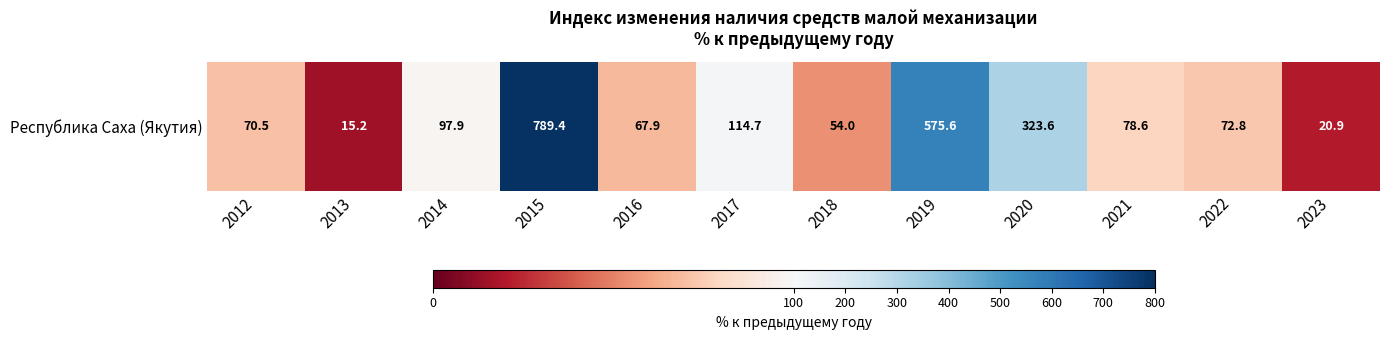

Rank the categories by value from lowest to highest.

2013, 2023, 2018, 2016, 2012, 2022, 2021, 2014, 2017, 2020, 2019, 2015